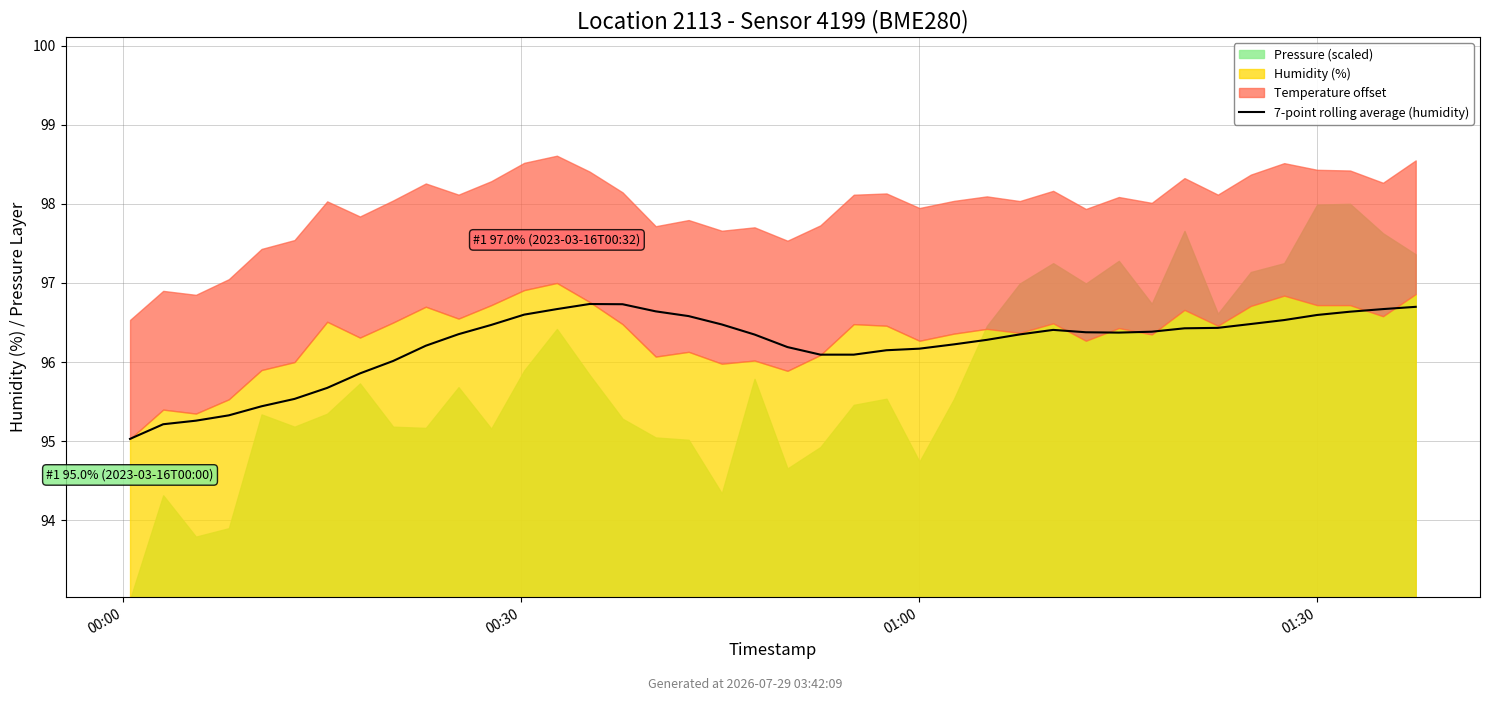

How many data points does each series have?

40